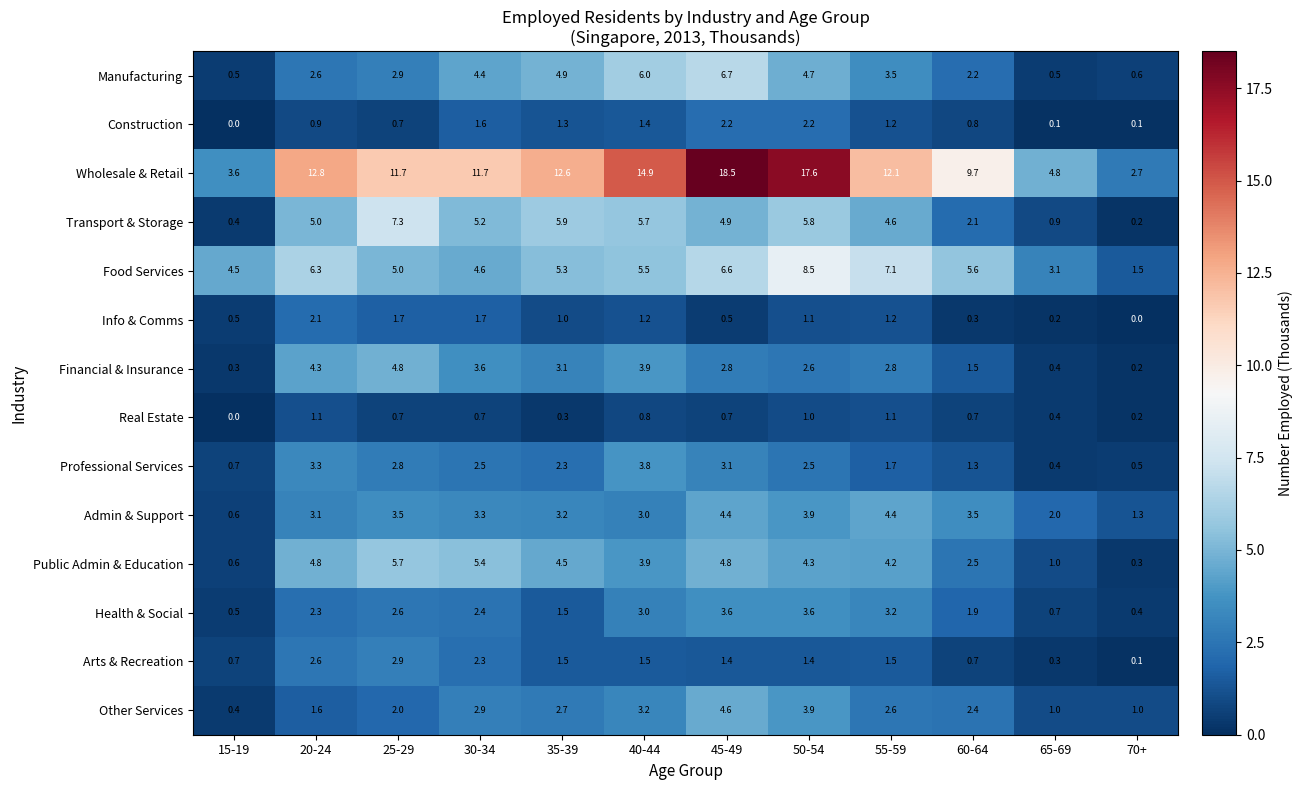

At how many categories does at least one series exceed 6?

9